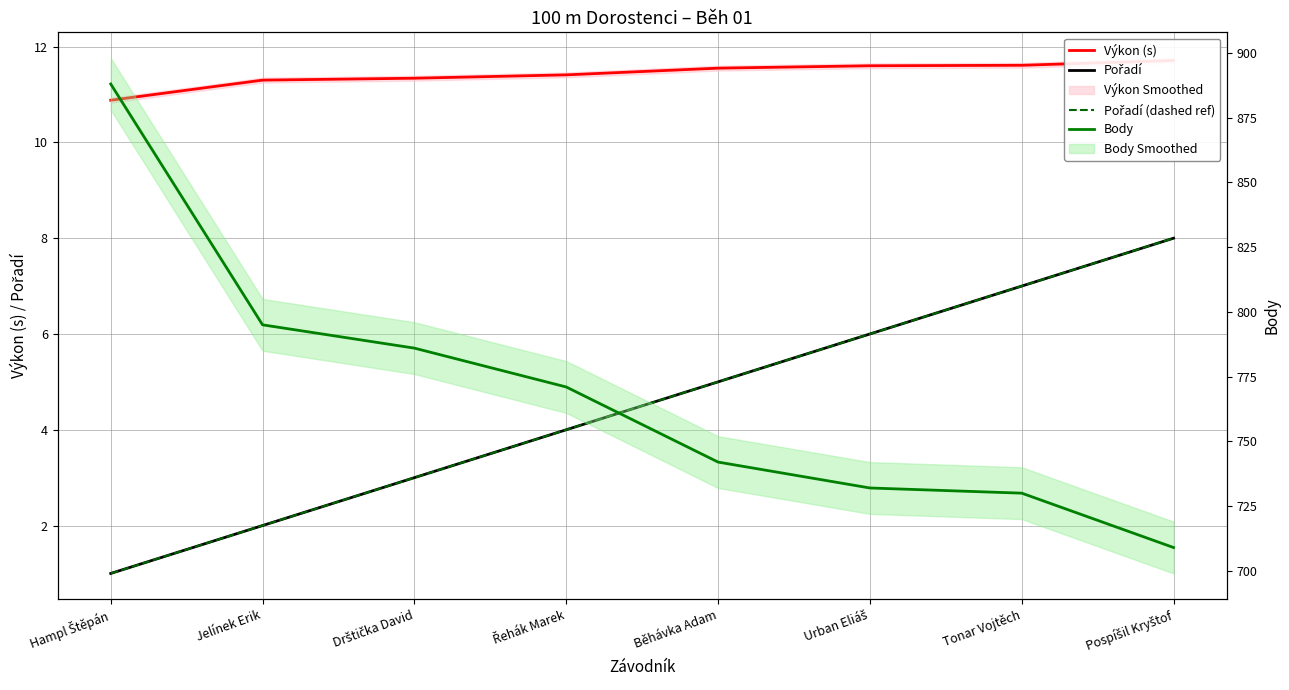

What is the difference between the second highest and minimum values in the Pořadí (dashed ref) series?

6.0